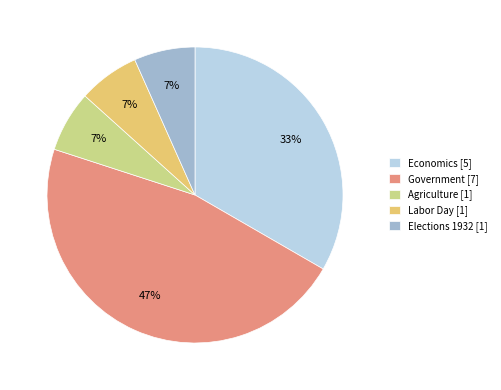

True or false: Government accounts for 47% of the total.

True